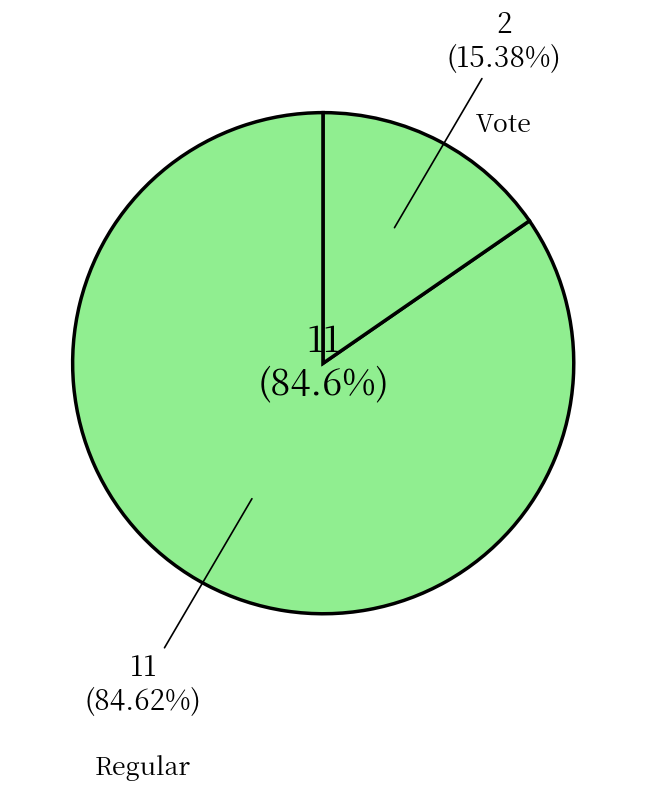

Which slice is the largest?

Regular